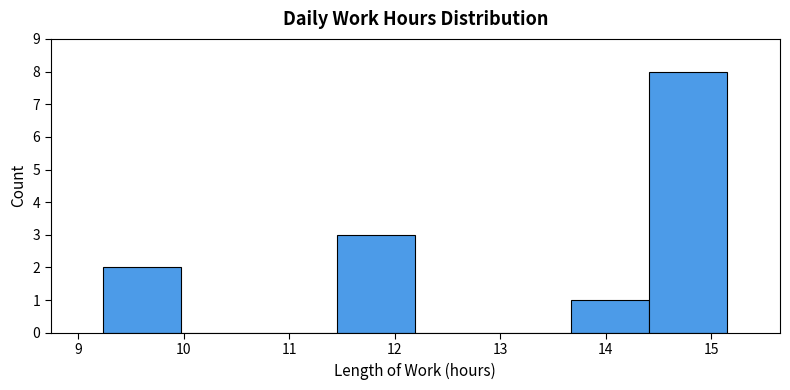

What is the height of the bar covering 14.4 to 15.2 on the x-axis? Neither the bar edges nor the heights are printed on the chart, so give them approximately, as read against the axes.

8